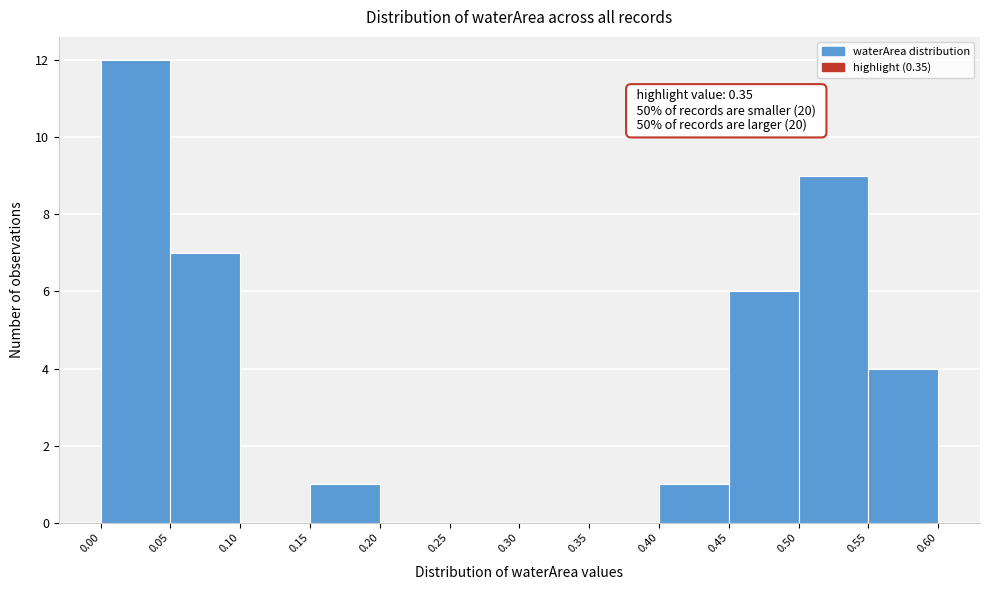

Which range on the x-axis has the tallest bar?

0.00 to 0.05